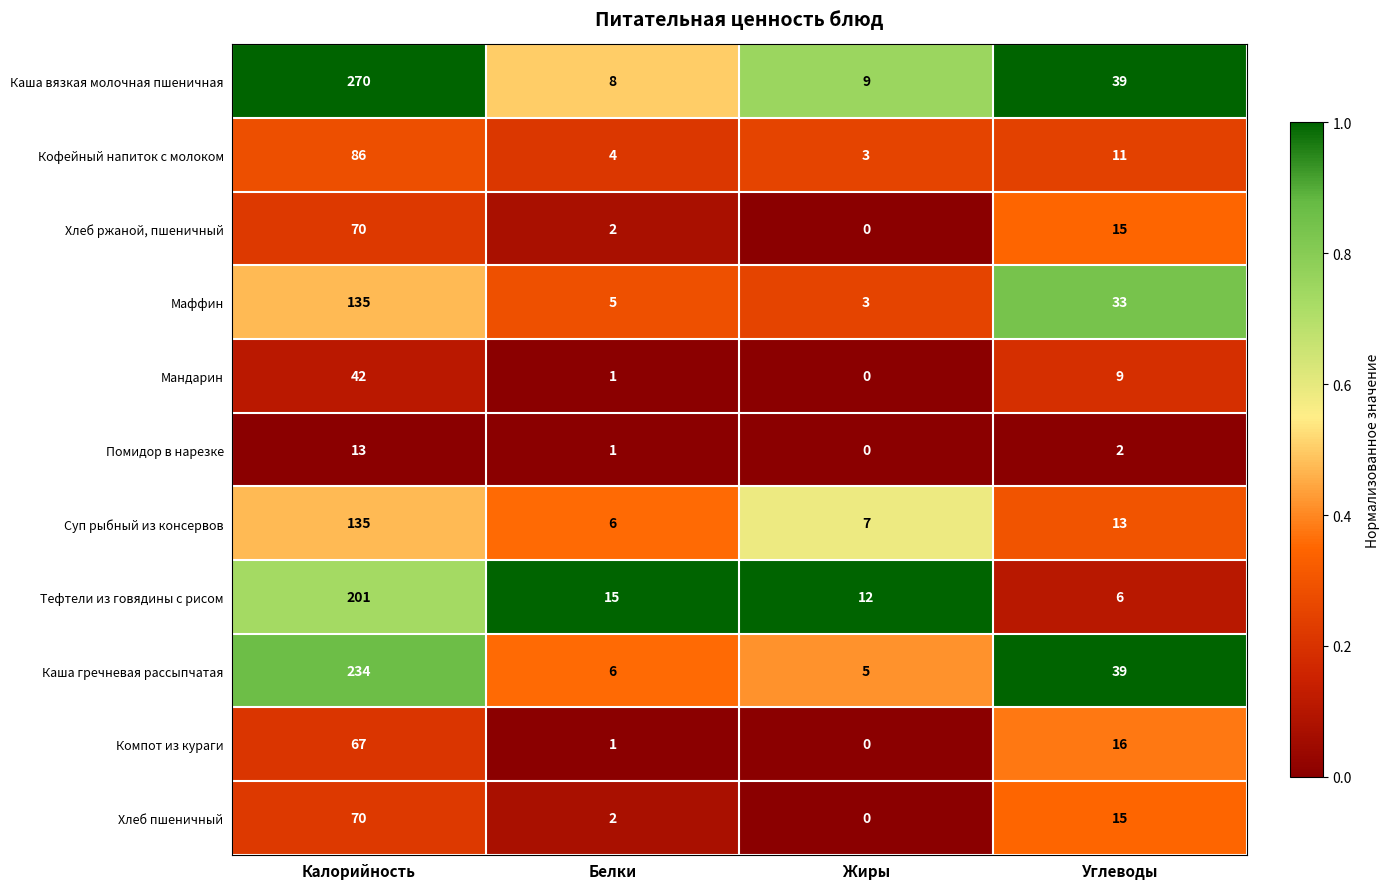

List the labels in order of Маффин value, smallest first.

Жиры, Белки, Углеводы, Калорийность